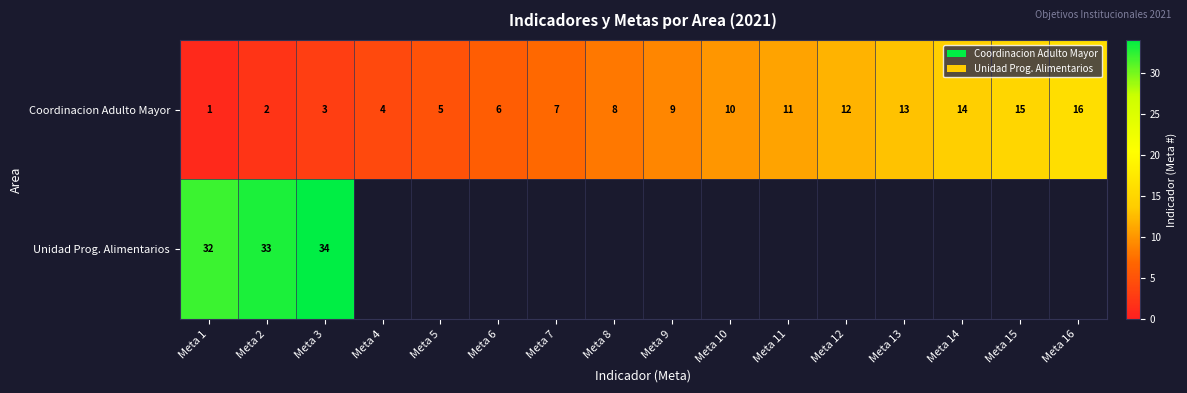

The Coordinacion Adulto Mayor series shows 5 at Meta 11. True or false?

False